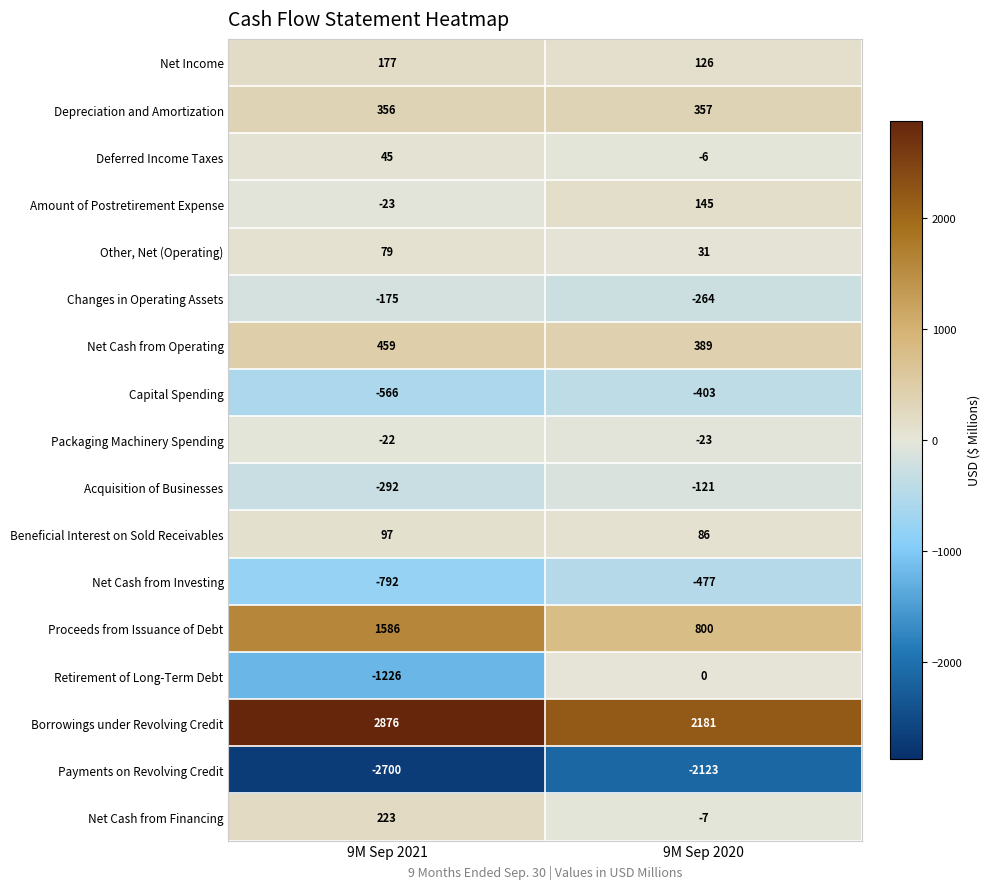

What is the sum of all Net Income values?

303